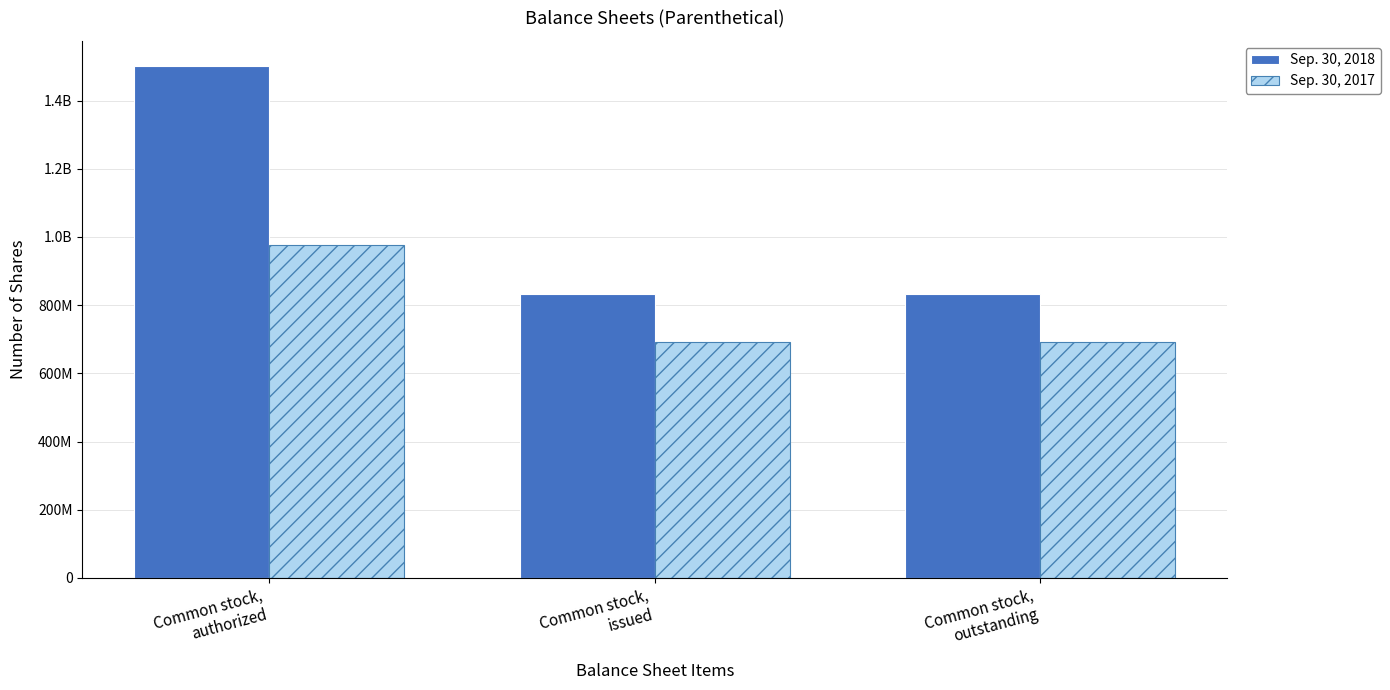

The value of Sep. 30, 2017 at Common stock,
issued is 692196625. True or false?

True